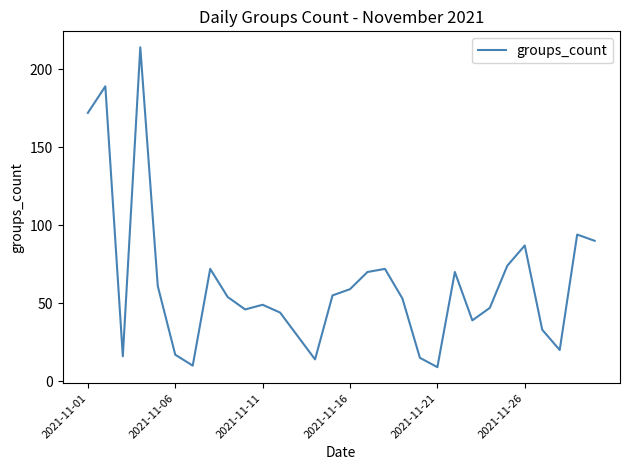

Reading left to right, list all the values displayed in this chart.

172	189	16	214	61	17	10	72	54	46	49	44	29	14	55	59	70	72	53	15	9	70	39	47	74	87	33	20	94	90